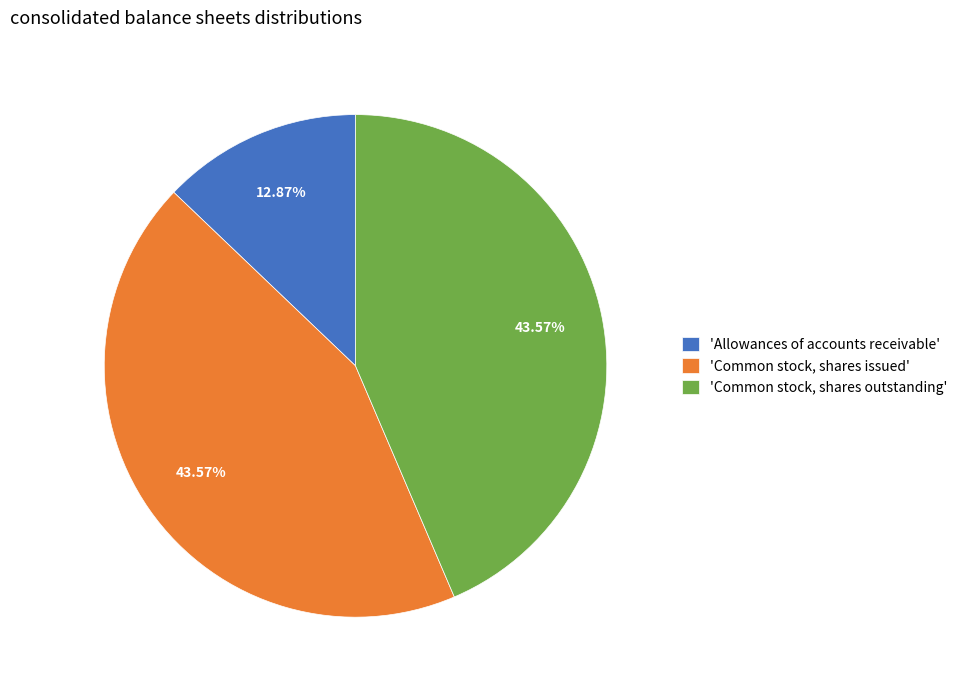

Is 'Allowances of accounts receivable' the majority of the pie?

No